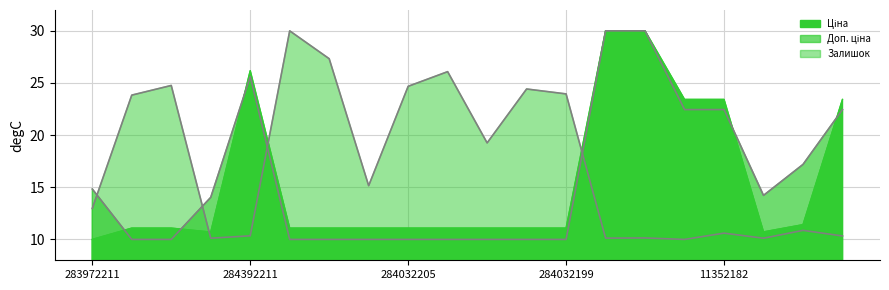

What is the label of the 4th point from the right?

11352182